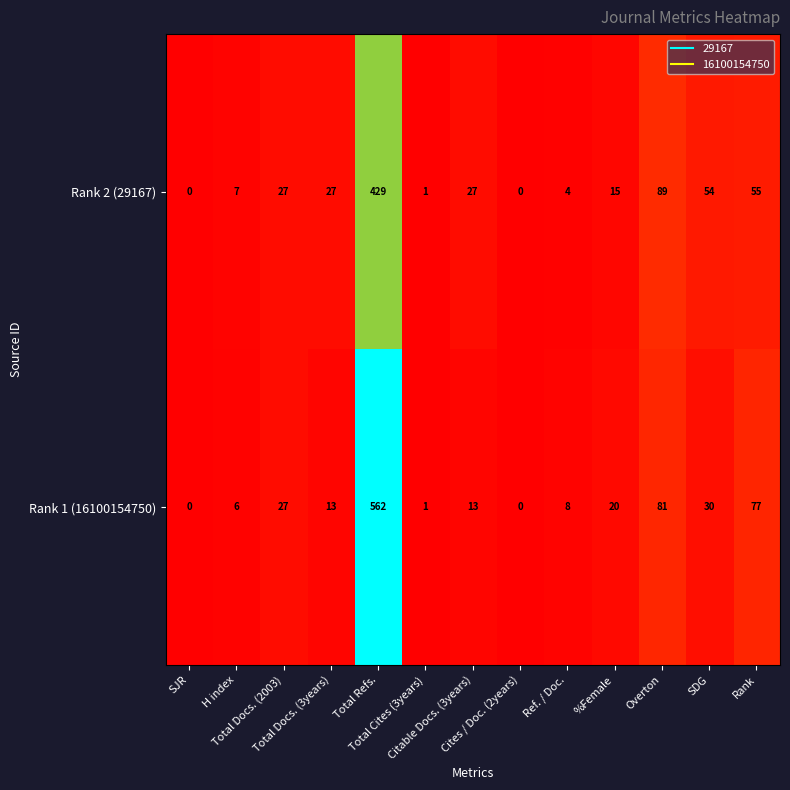

At how many categories does at least one series exceed 83?

2